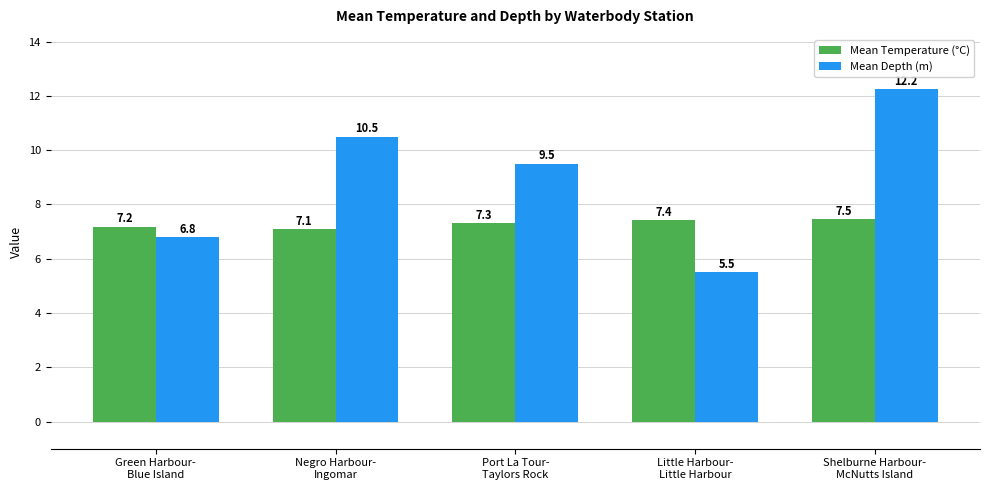

Count the Mean Temperature (°C) values in the range 7 to 8.

5